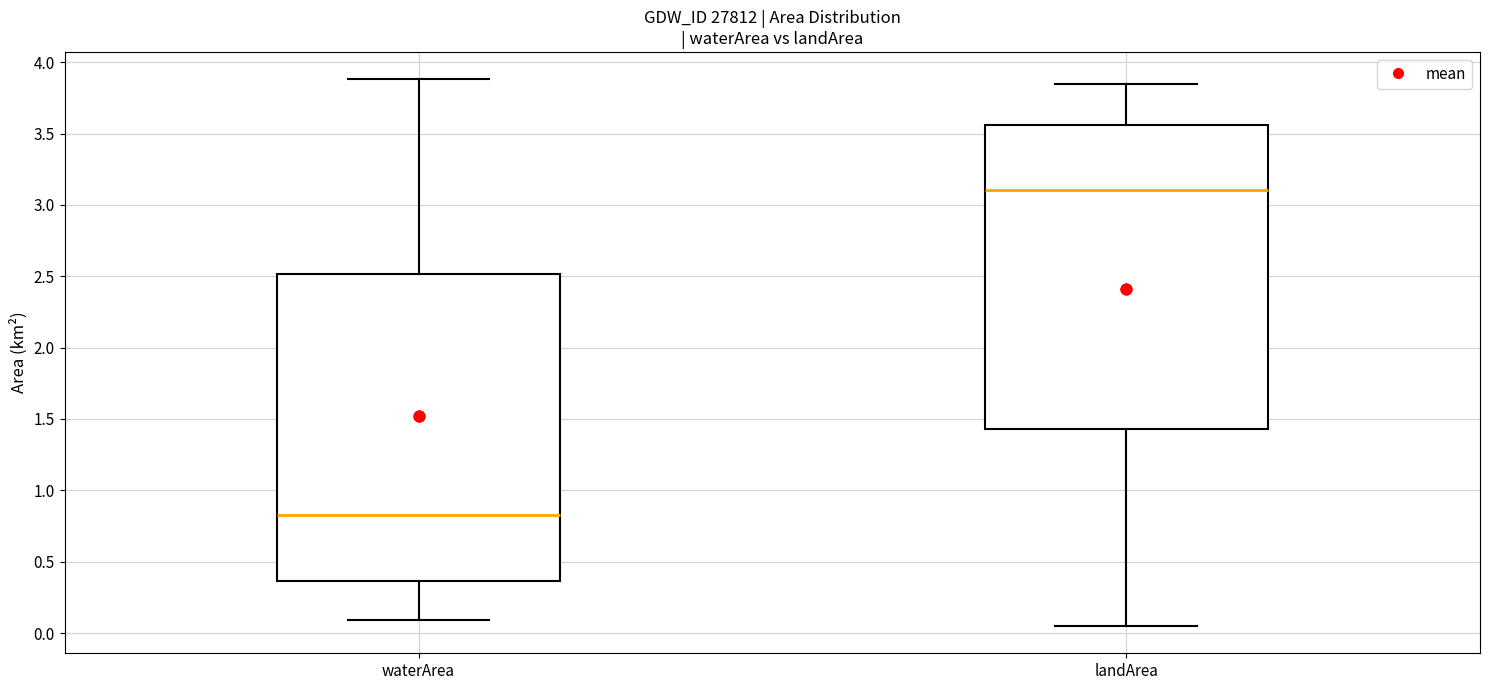

Reading left to right, read every box against the y-axis: the position of its median line, the range the box covers, and the ends of its whiskers. The values are not printed on the chart, so give them approximately, as read against the axis.

waterArea: median 0.85, box 0.35 to 2.50, whiskers 0.10 to 3.90
landArea: median 3.10, box 1.45 to 3.55, whiskers 0.05 to 3.85